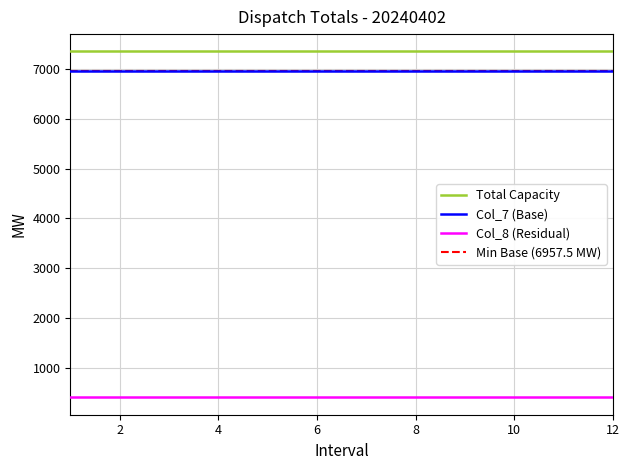

Rank the series at 11 from lowest to highest value.

Col_8 (Residual), Col_7 (Base), Total Capacity